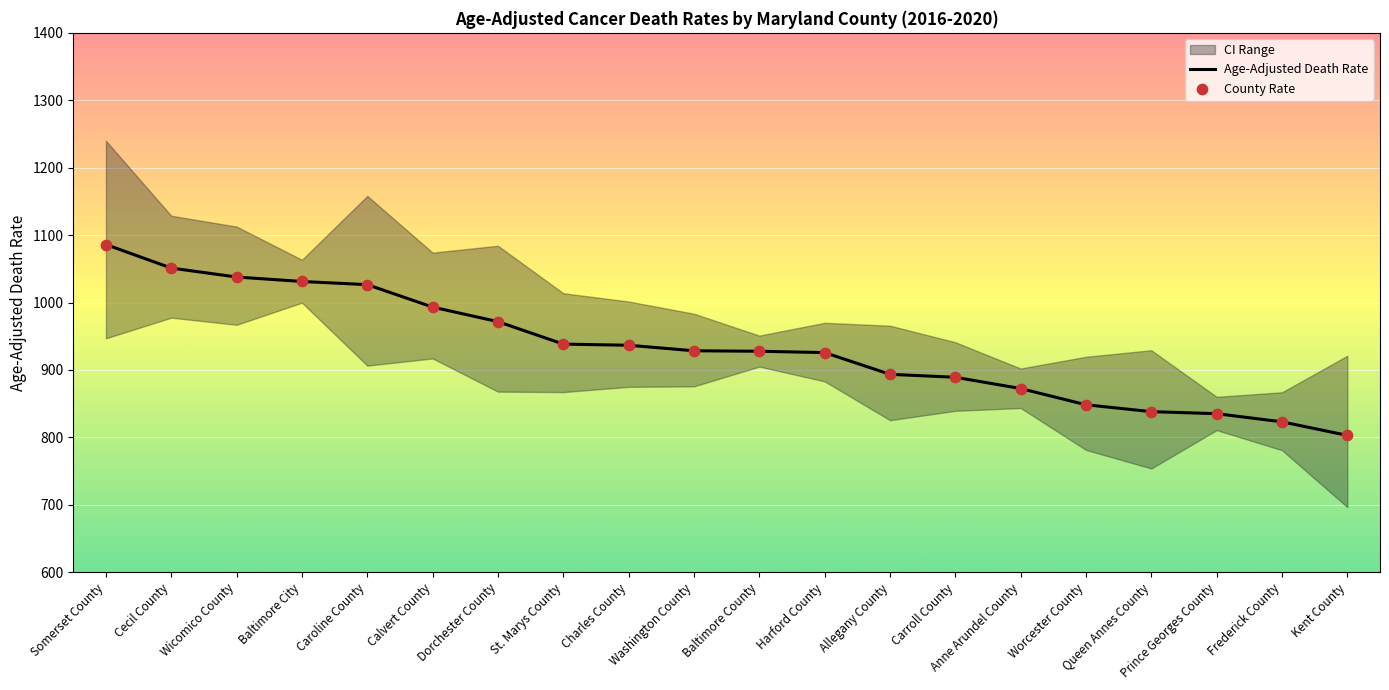

Which category has the highest value in the Age-Adjusted Death Rate series?

Somerset County